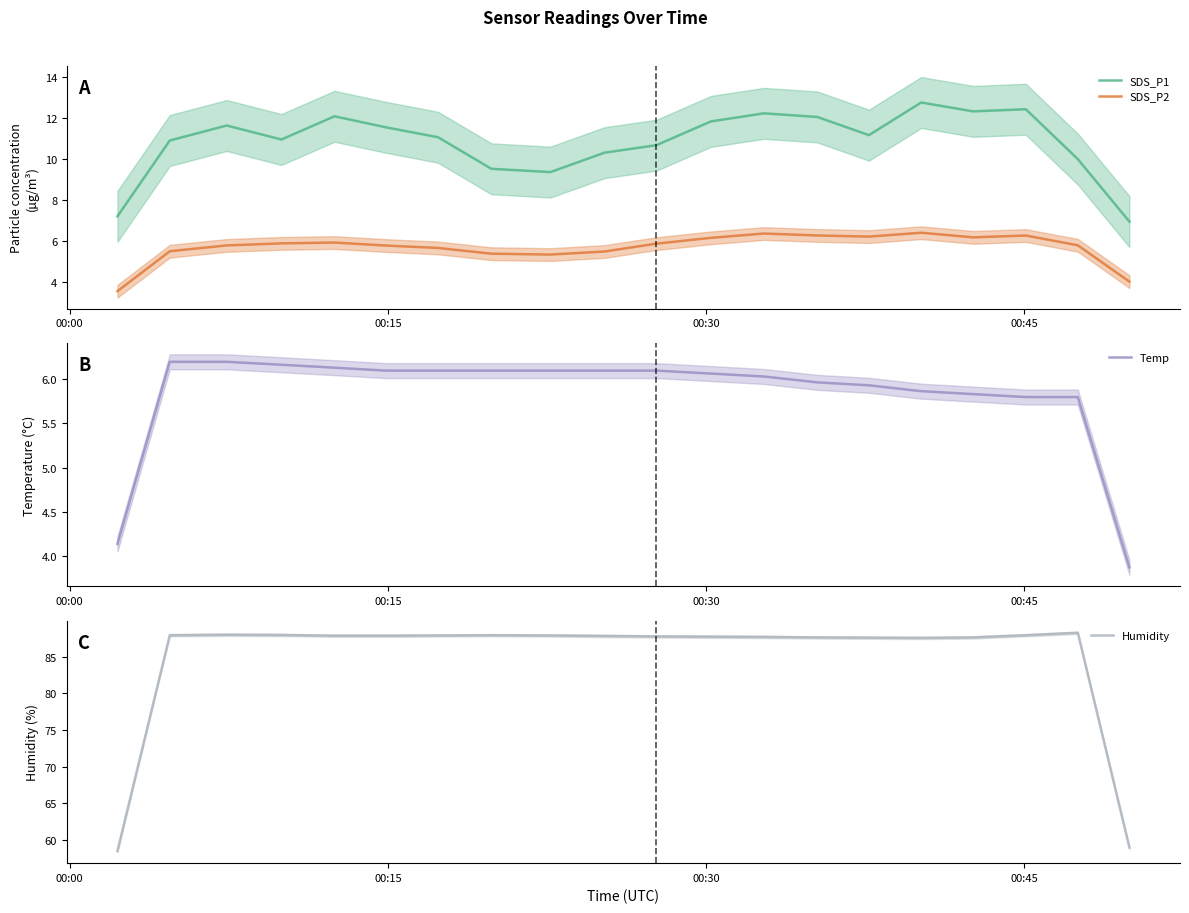

How many lines are shown in the chart?

4